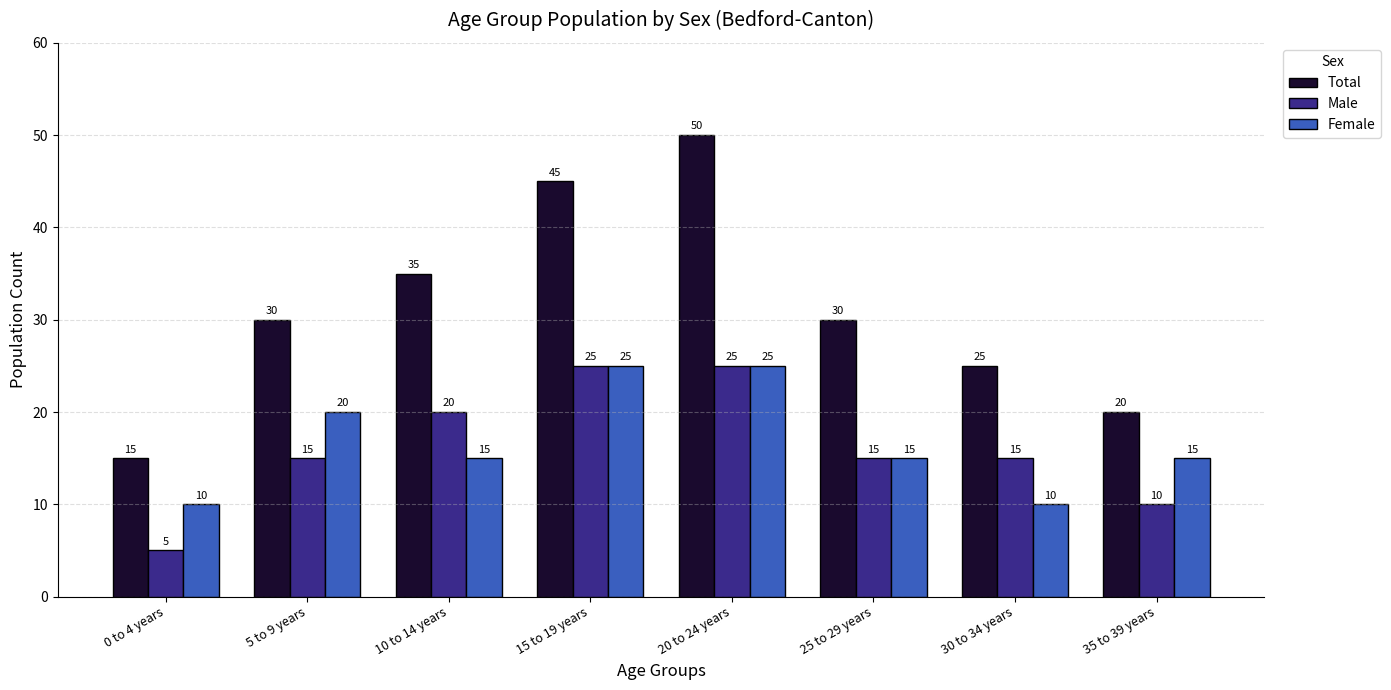

What is the label of the 6th bar from the left?

25 to 29 years